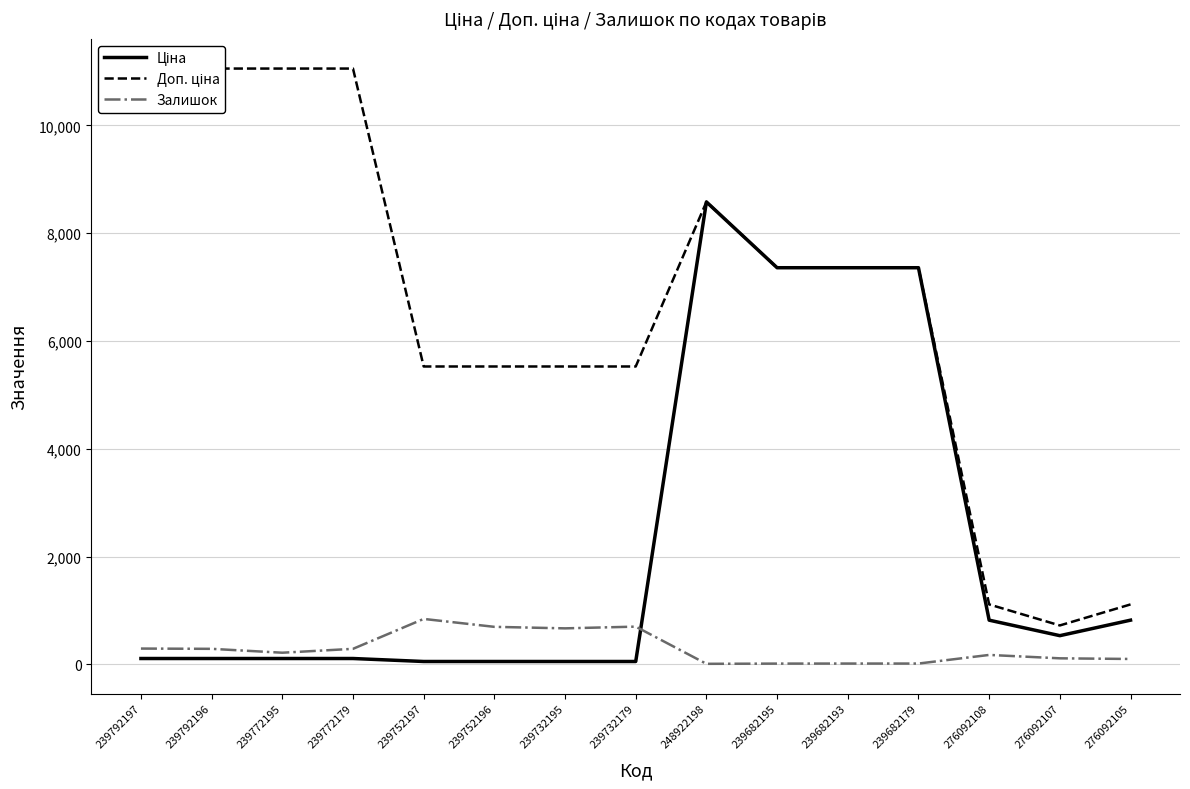

Reading left to right, extract all data points from this chart.

Ціна: 110.5	110.5	110.5	110.5	55.3	55.3	55.3	55.3	8581.1	7360.2	7360.2	7360.2	822.0	534.3	822.0
Доп. ціна: 11055.0	11055.0	11055.0	11055.0	5528.0	5528.0	5528.0	5528.0	8581.1	7360.2	7360.2	7360.2	1114.0	724.0	1114.0
Залишок: 295.0	290.0	218.0	290.0	845.0	698.0	670.0	702.0	12.0	16.0	17.0	17.0	177.0	114.0	102.0